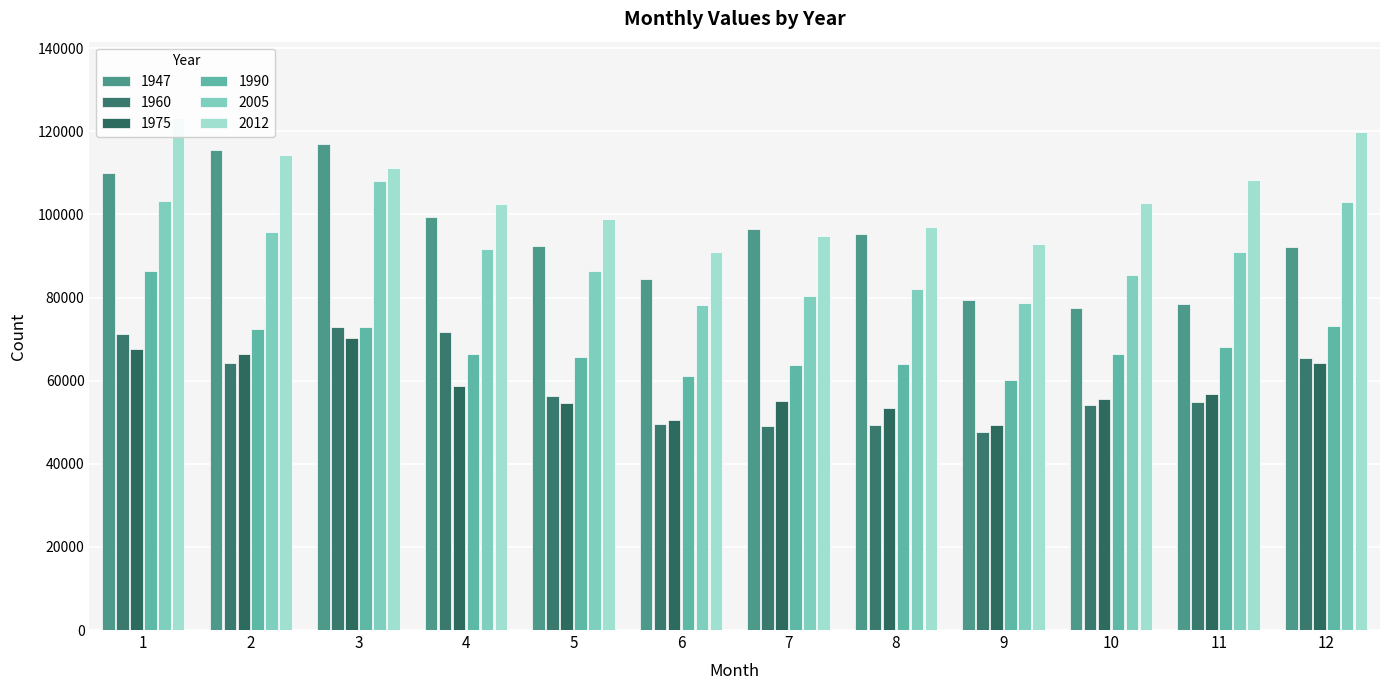

What are all the series names shown in the legend?

1947, 1960, 1975, 1990, 2005, 2012